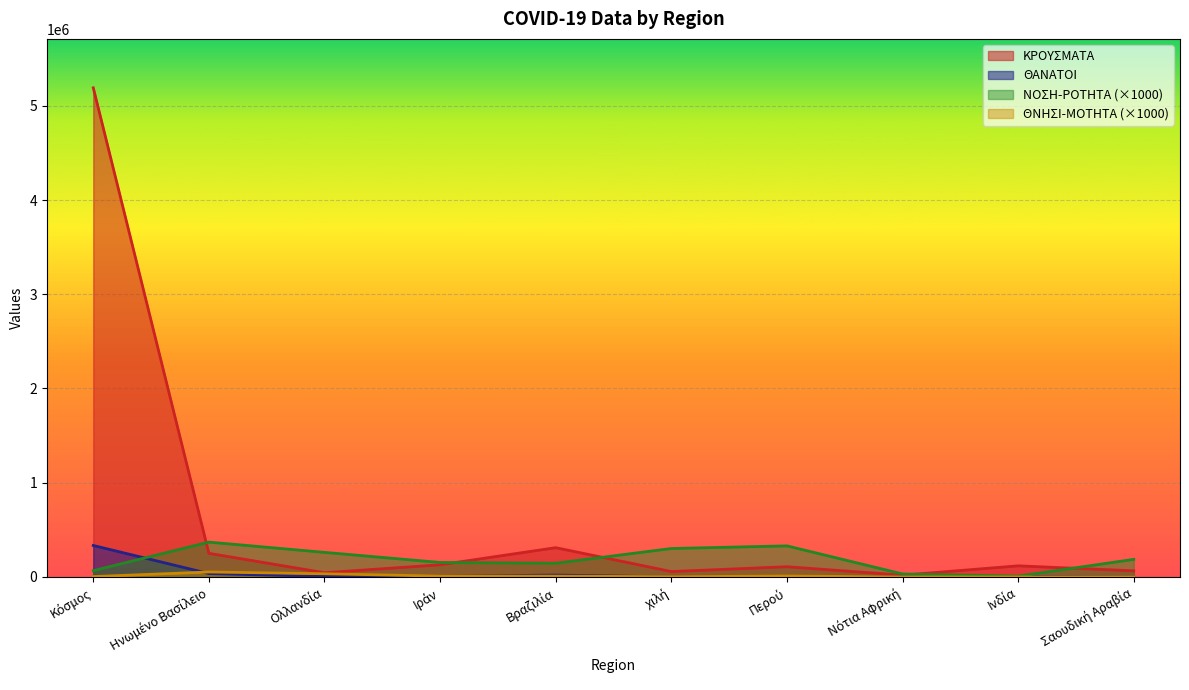

At which category does ΘΑΝΑΤΟΙ reach its first local valley?

Ολλανδία